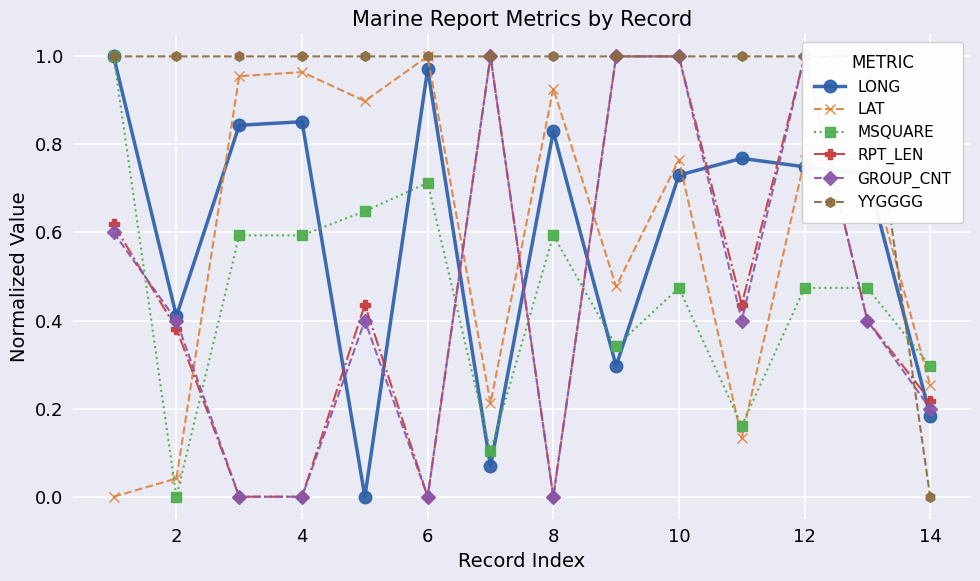

Is it true that LAT equals 0.5 at 10?

False